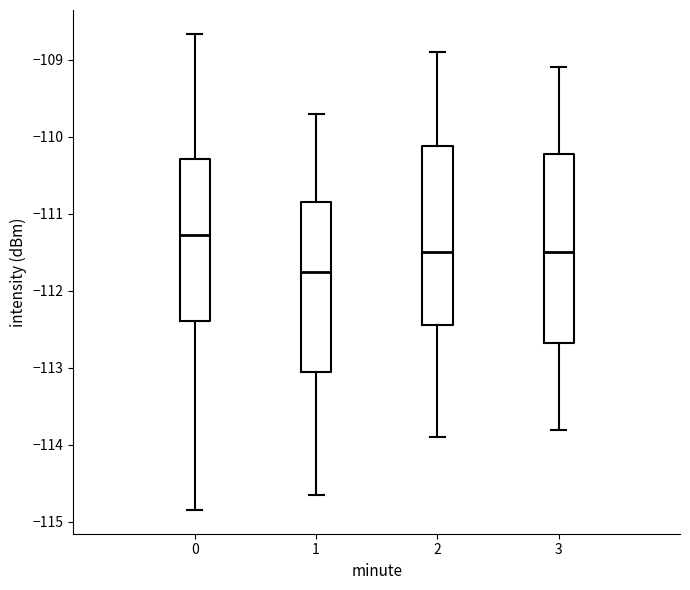

Reading left to right, transcribe this box plot: for each box, give where its median line is, the range the box spans, and where its two whiskers end, as read against the y-axis. The values are not printed on the chart, so give them approximately, as read against the axis.

0: median -111.3, box -112.4 to -110.3, whiskers -114.8 to -108.7
1: median -111.7, box -113.0 to -110.8, whiskers -114.6 to -109.7
2: median -111.5, box -112.4 to -110.1, whiskers -113.9 to -108.9
3: median -111.5, box -112.7 to -110.2, whiskers -113.8 to -109.1